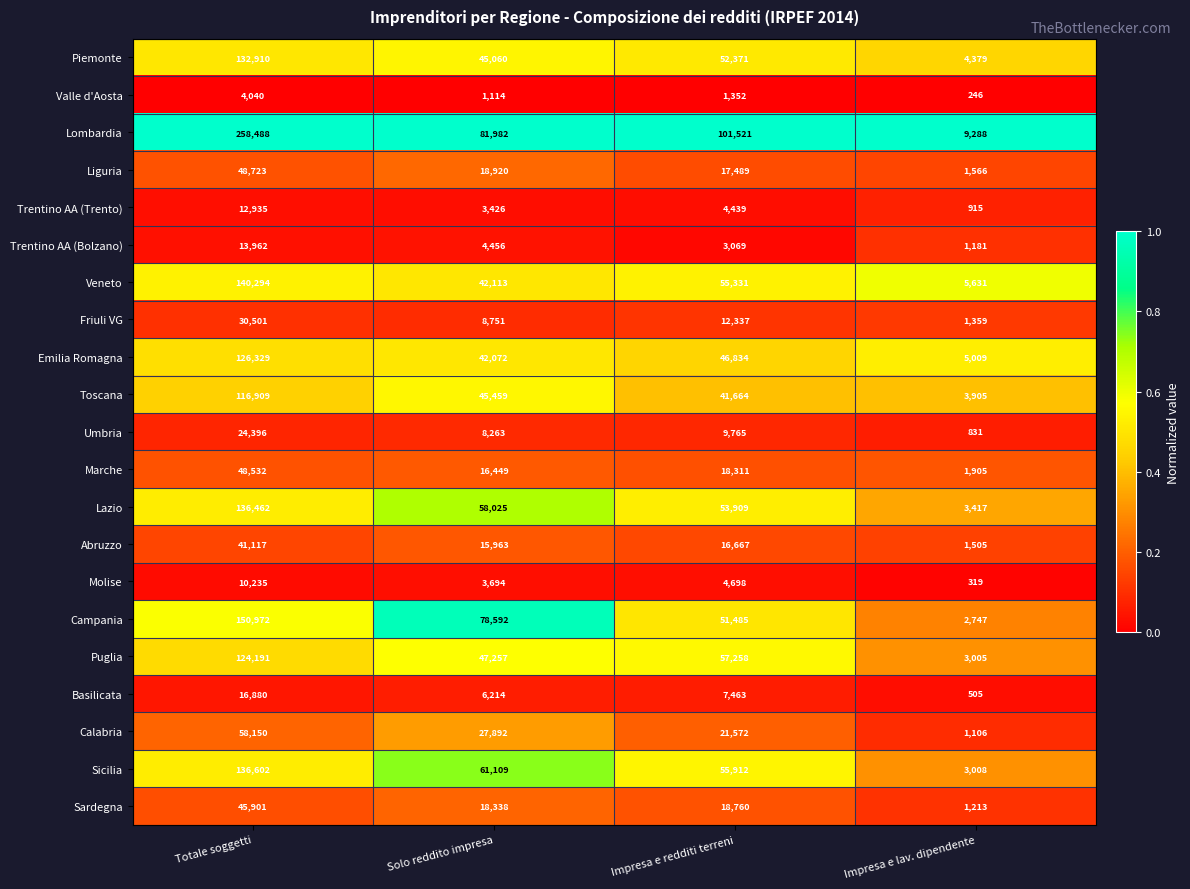

At which category is the sum across all series the highest?

Totale soggetti